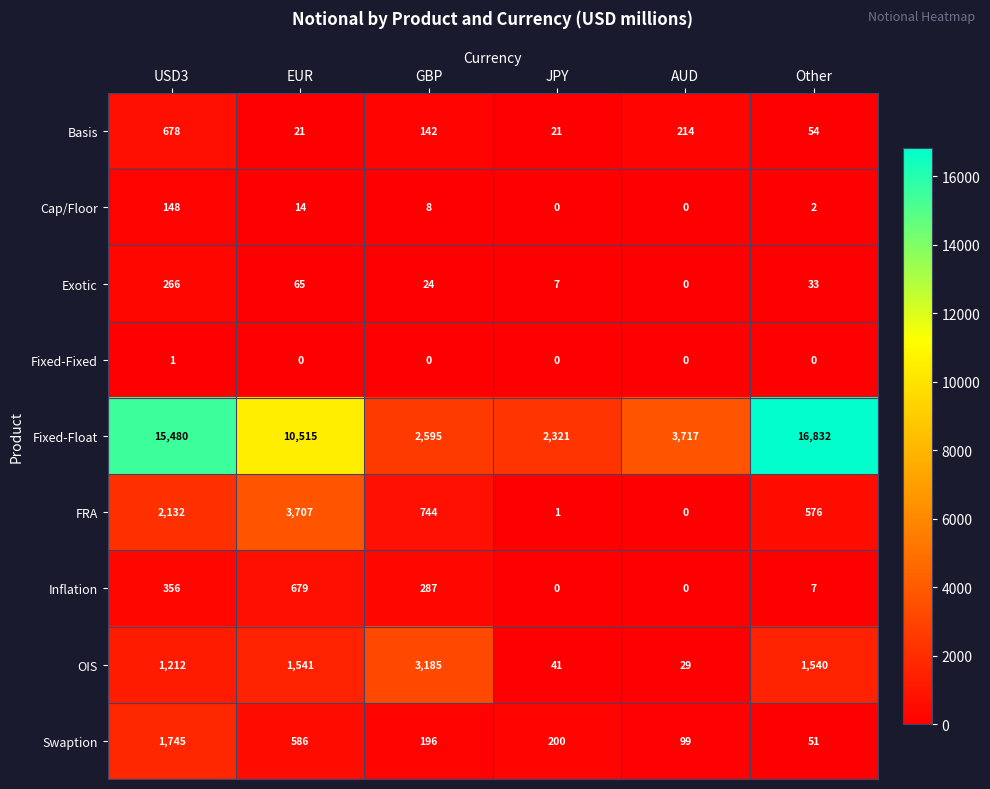

What is the highest value of the Exotic series?

266